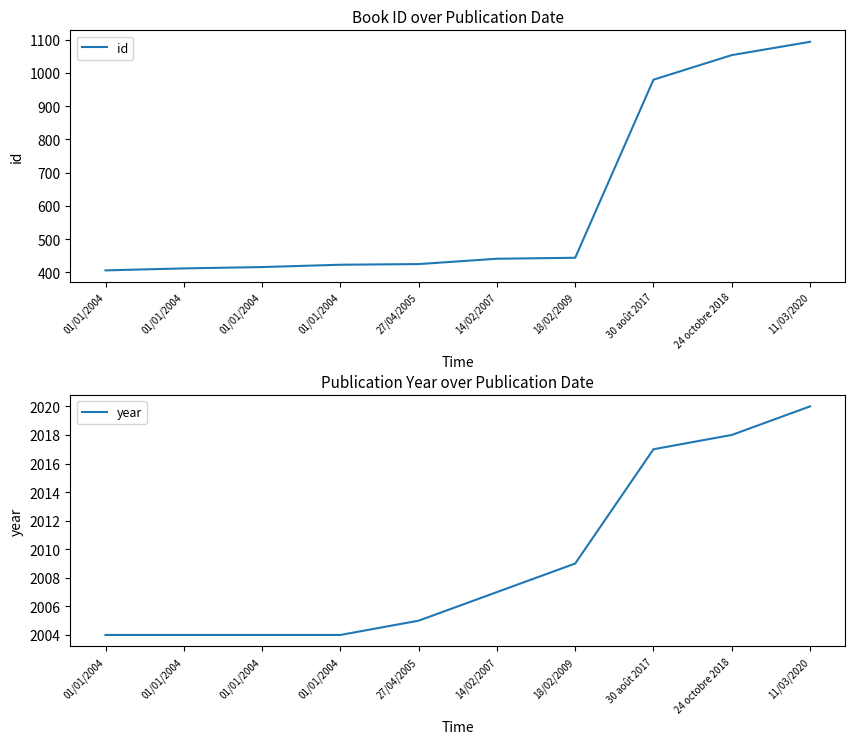

True or false: id and year cross at least once.

False